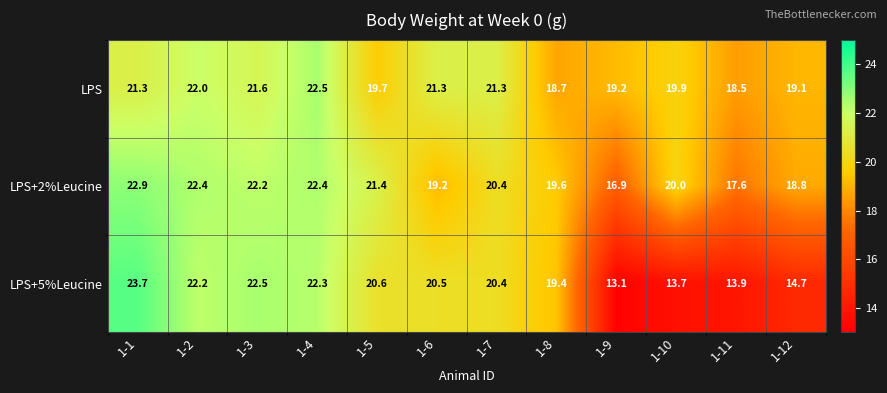

What is the minimum value for LPS?

18.5